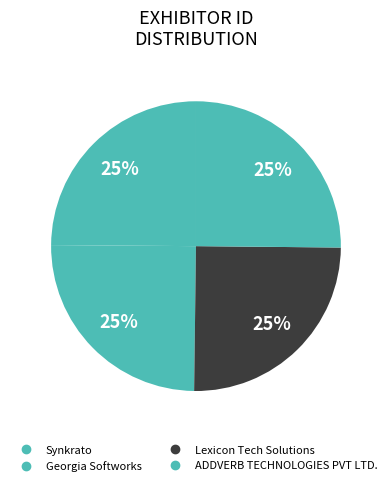

To the nearest percent, what percentage of the pie is Georgia Softworks?

25%